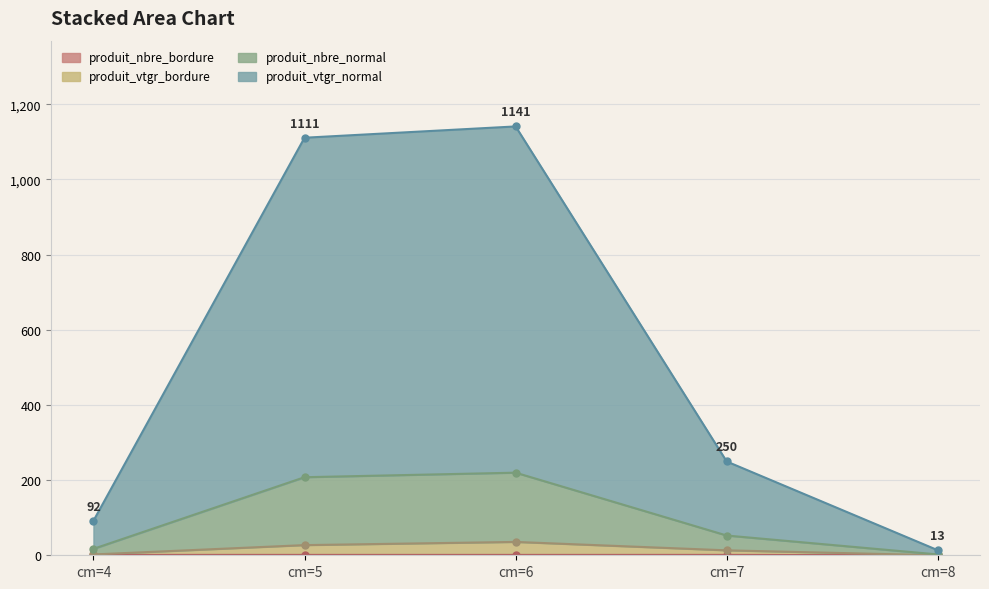

Does the chart display data point markers on the line(s)?

Yes